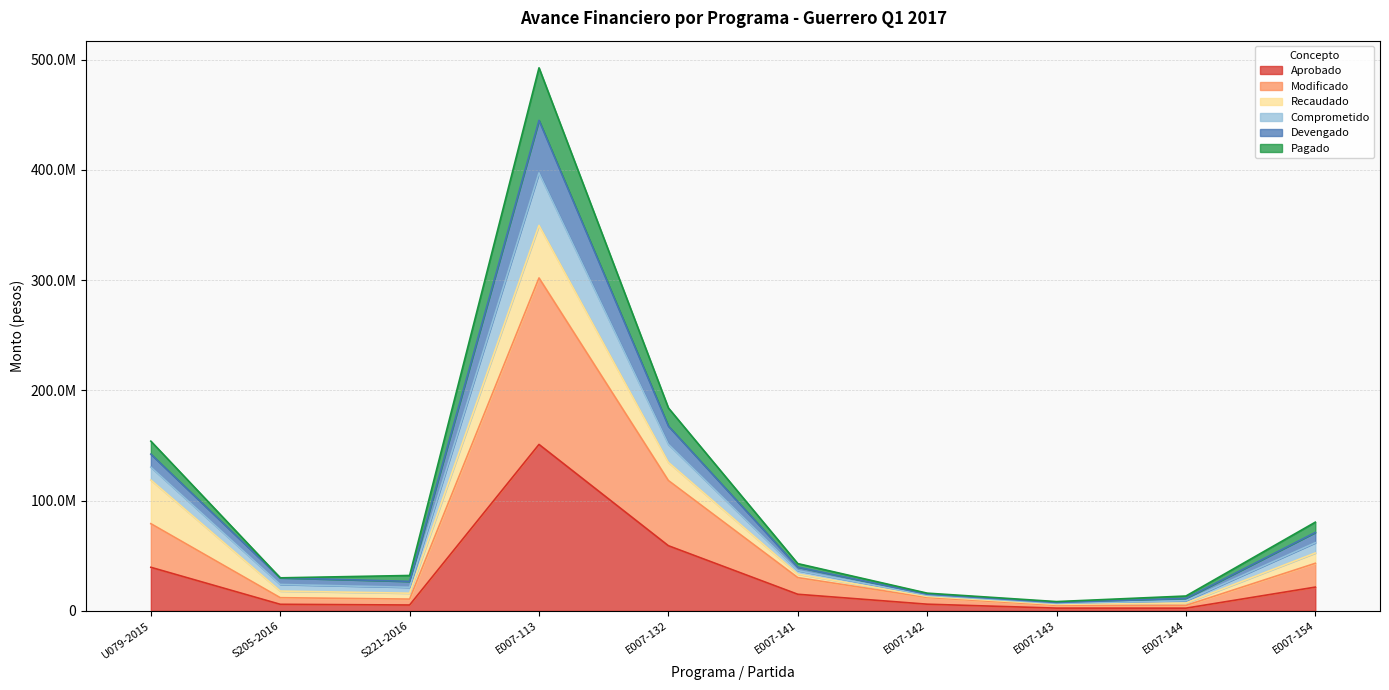

Does the chart have visible grid lines?

Yes